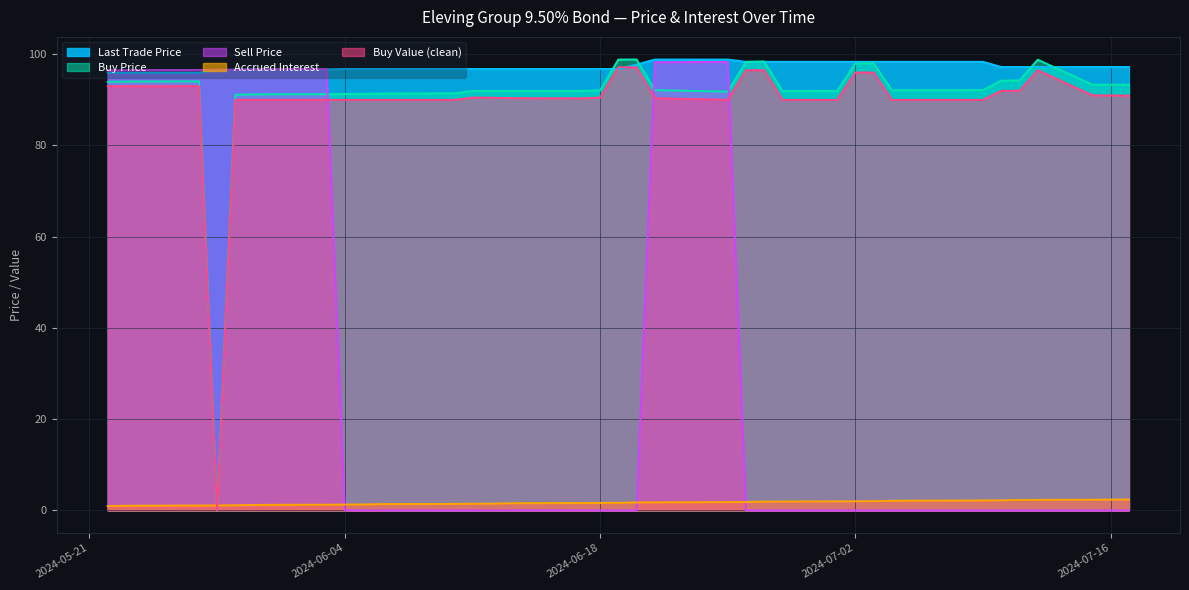

The Last Trade Price series shows 98.3 at 2024-06-28. True or false?

True